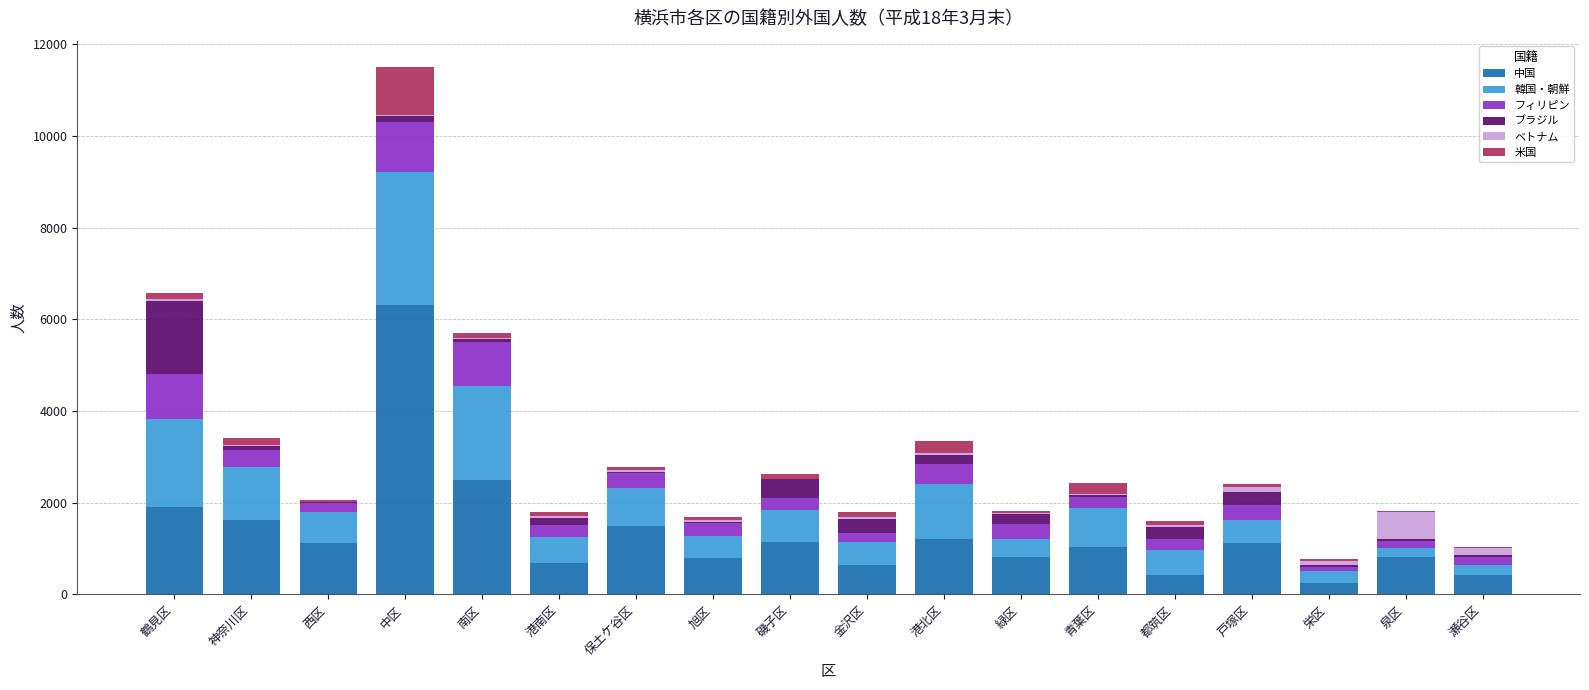

Where is 中国 nearest to the value 3281?

南区